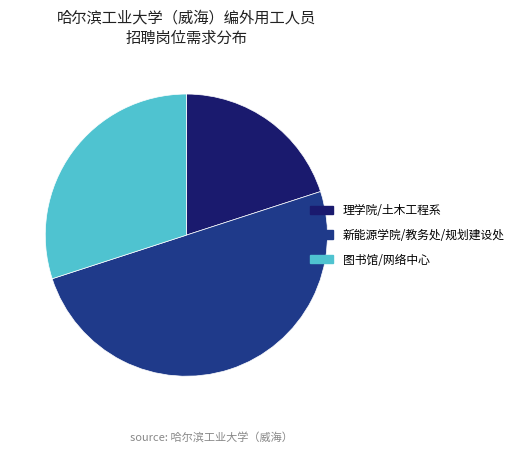

Rank the categories by value from highest to lowest.

新能源学院/教务处/规划建设处, 图书馆/网络中心, 理学院/土木工程系